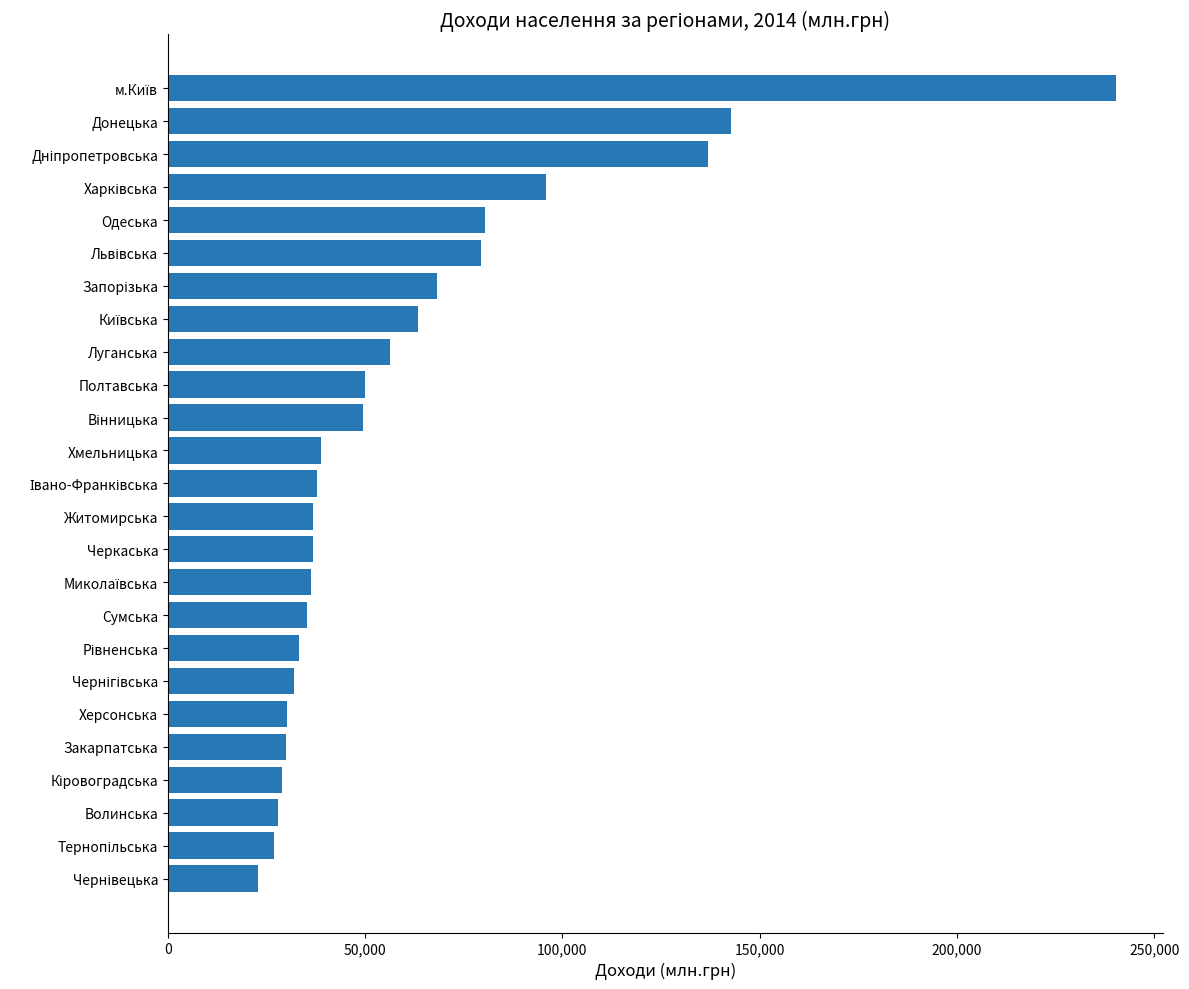

What is the average value?

60671